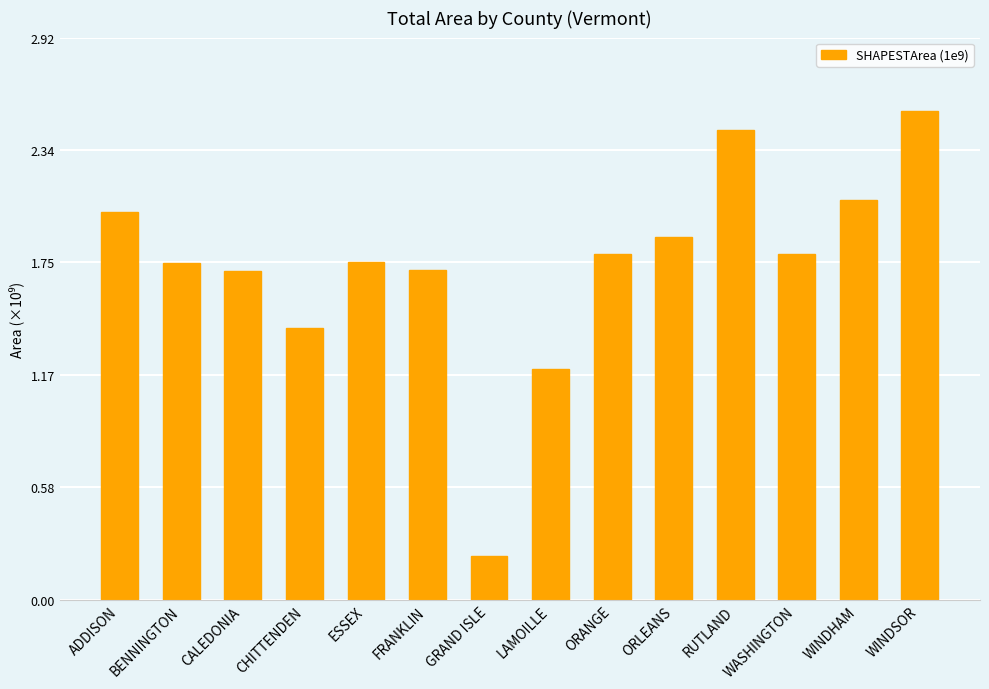

What is the ratio of the value at WASHINGTON to the value at CALEDONIA?

1.1